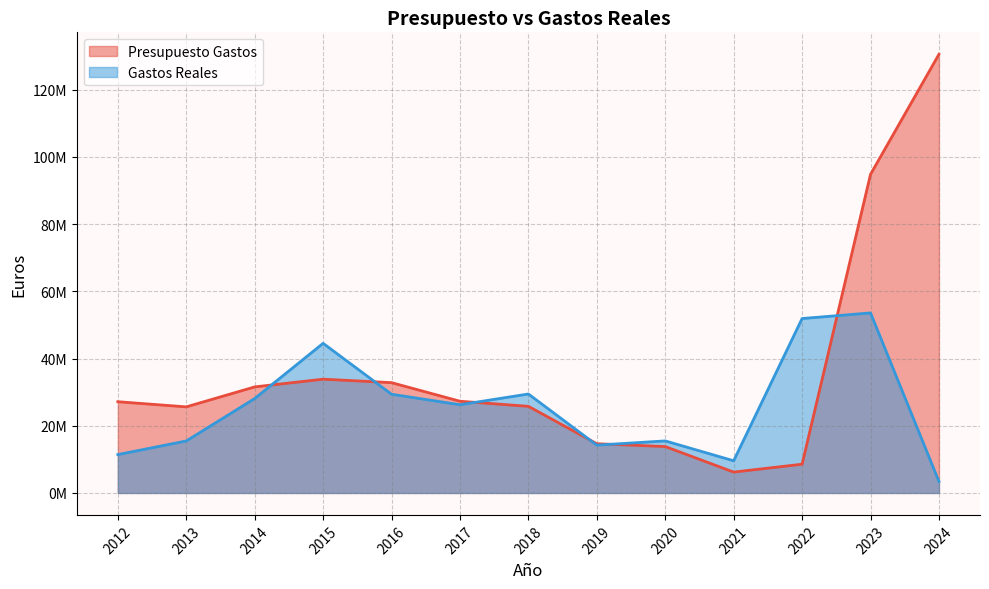

Which series ends up on top after the final intersection of Gastos Reales and Presupuesto Gastos?

Presupuesto Gastos